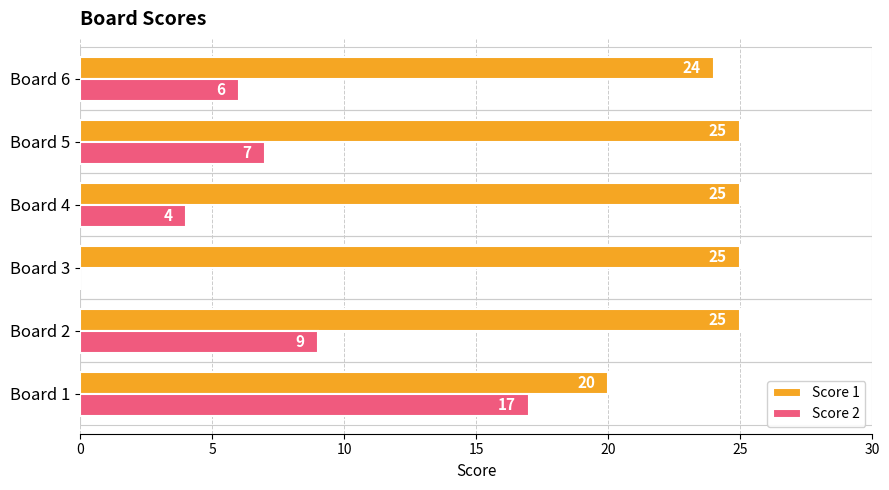

Read the Score 1 value at Board 1.

20